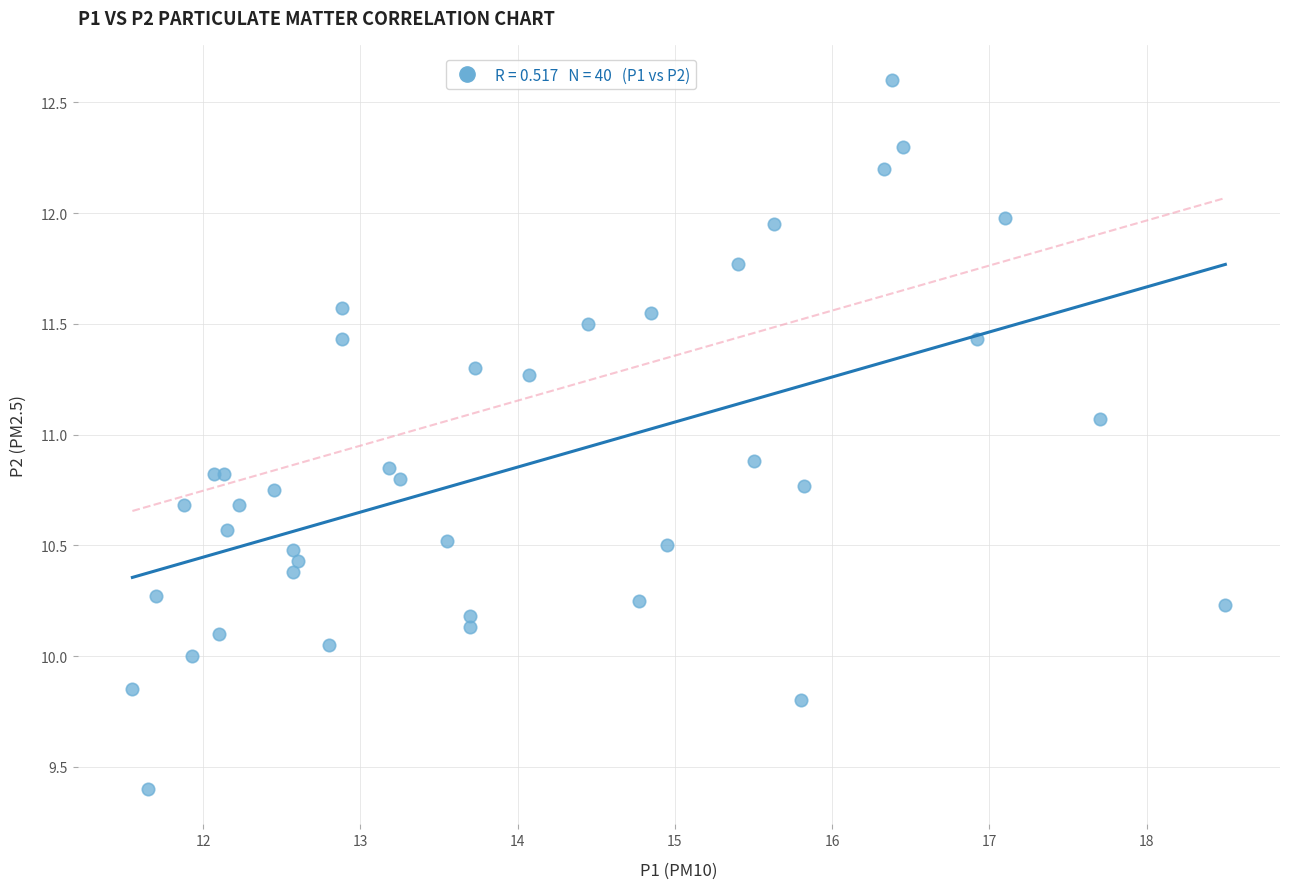

What Y value in the scatter plot is closest to 11?

11.1